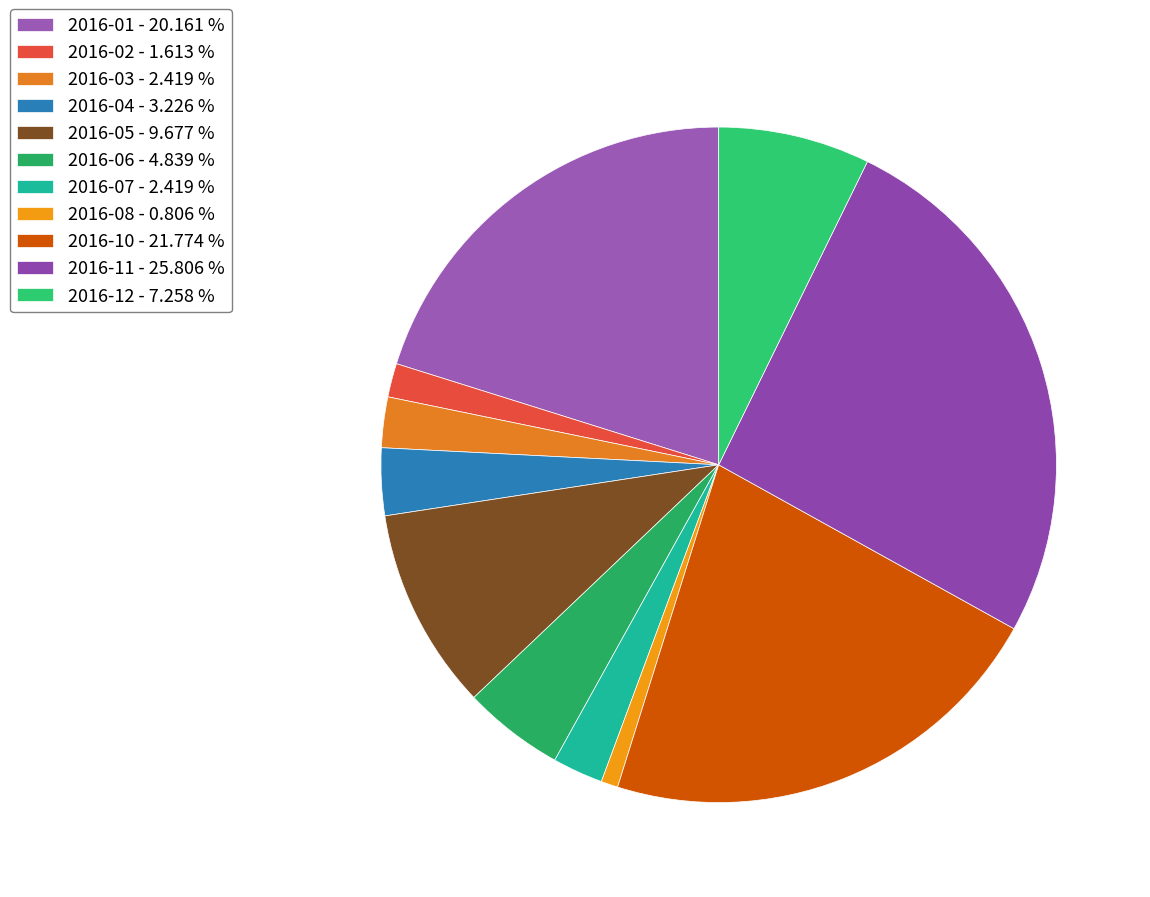

Count the number of slices in the pie.

11